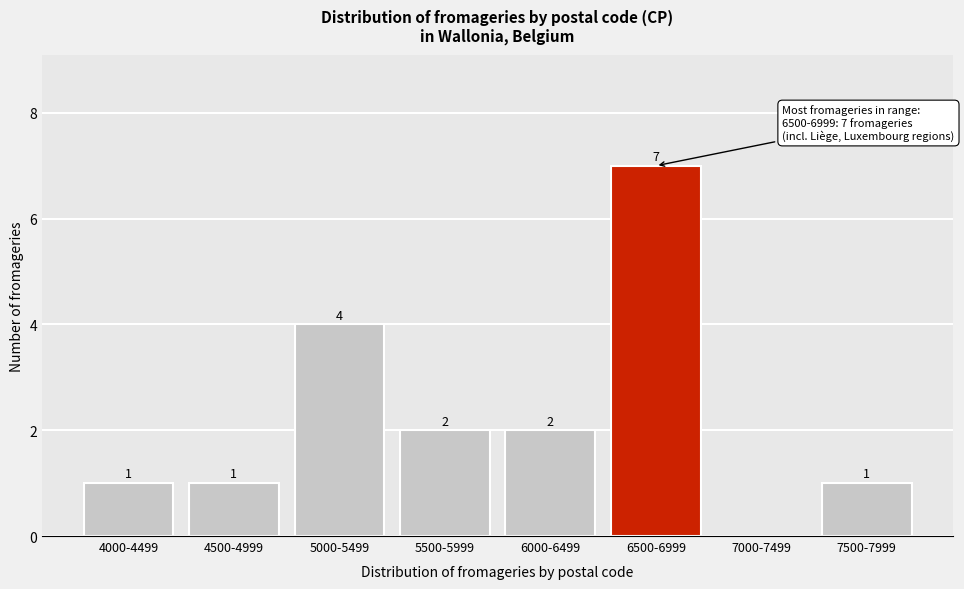

Reading right to left, what are all the values shown in this chart?

7500-7999=1	7000-7499=0	6500-6999=7	6000-6499=2	5500-5999=2	5000-5499=4	4500-4999=1	4000-4499=1